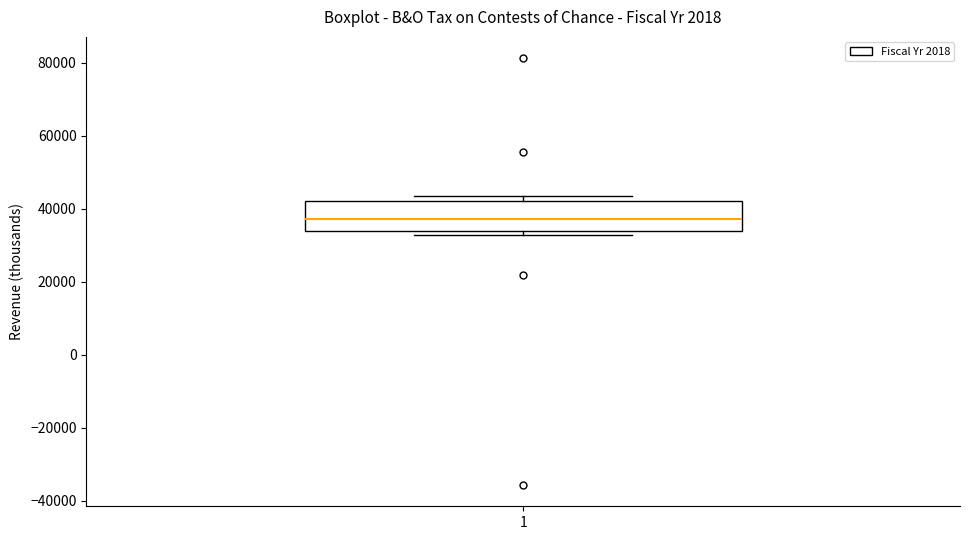

Transcribe this box plot: give where the median line is, the range the box spans, and where the two whiskers end, as read against the y-axis. The values are not printed on the chart, so give them approximately, as read against the axis.

median 38000, box 34000 to 42000, whiskers 32000 to 44000